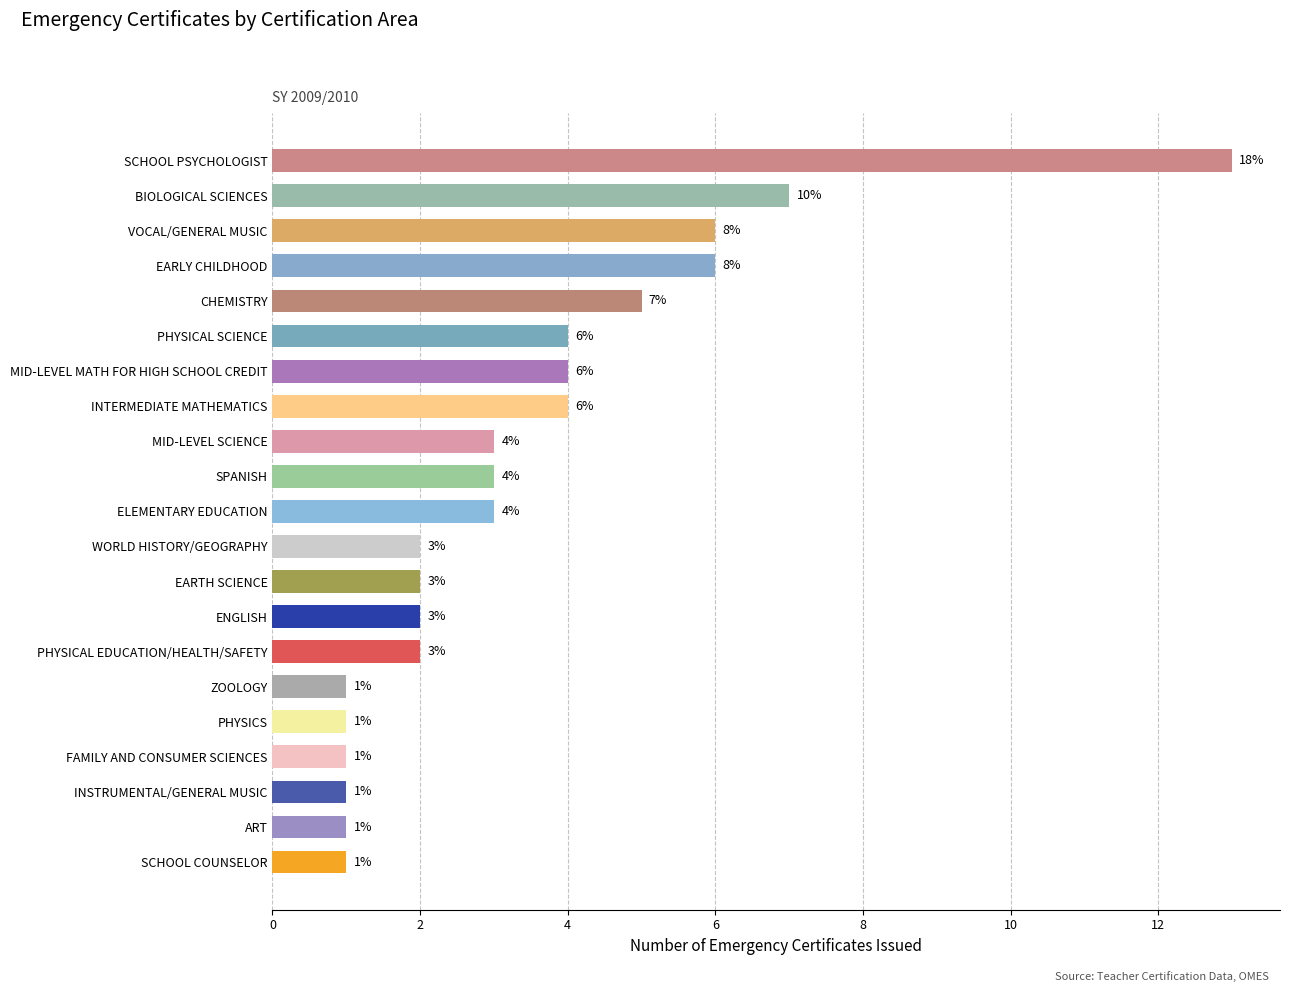

Count the number of data series in this chart.

1